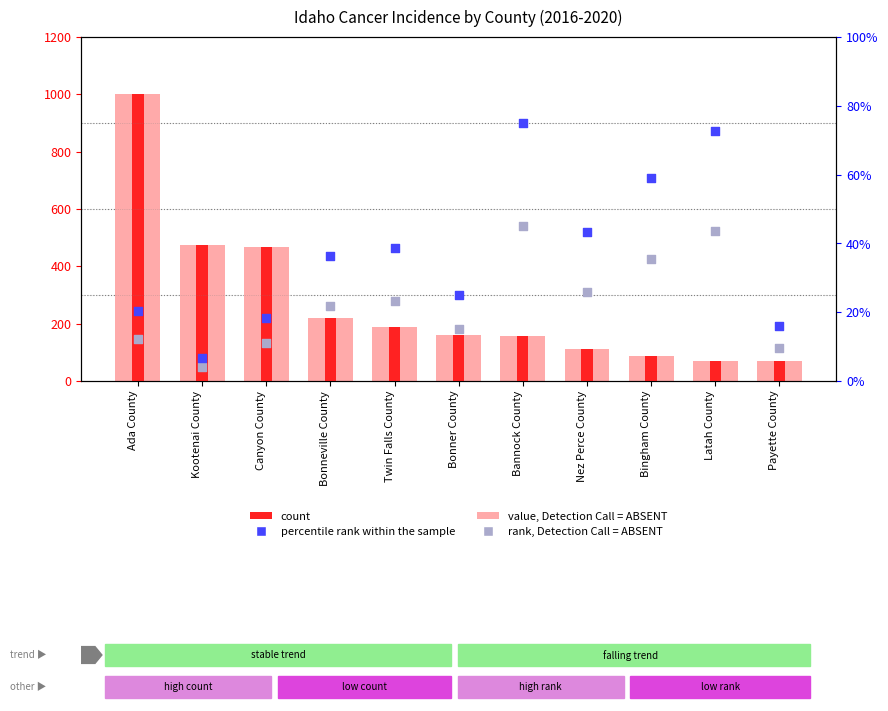

What are all the series names shown in the legend?

value, Detection Call = ABSENT, count, percentile rank within the sample, rank, Detection Call = ABSENT